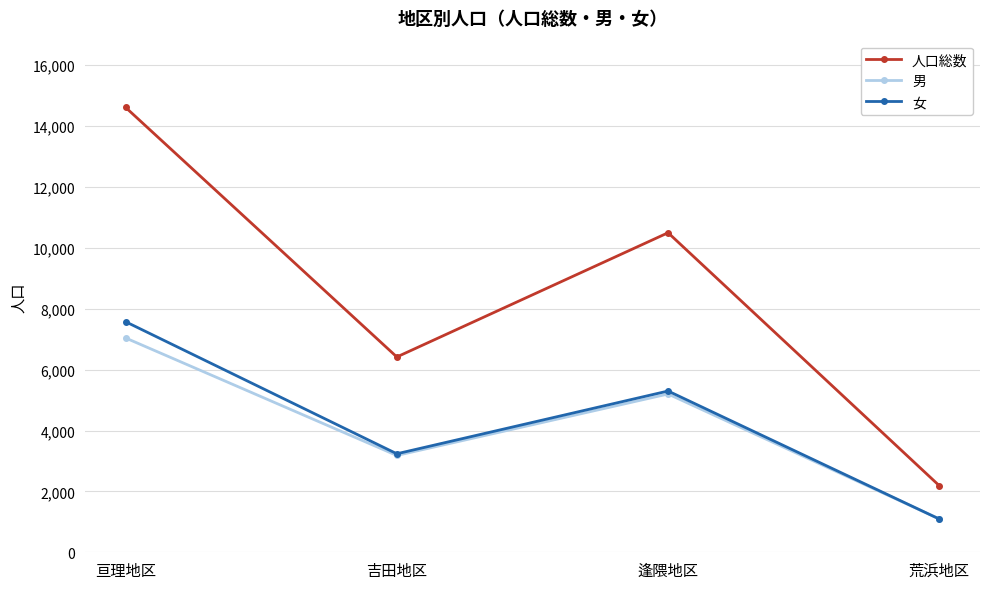

True or false: 男 has a value of 5200 at 逢隈地区.

True